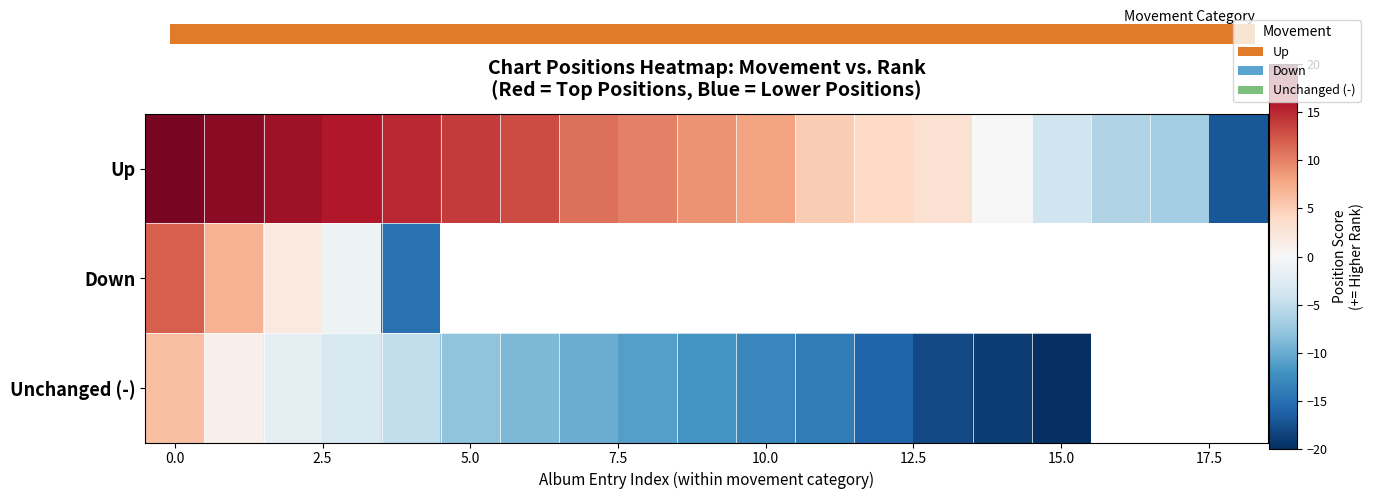

At how many categories does at least one series exceed 6?

11